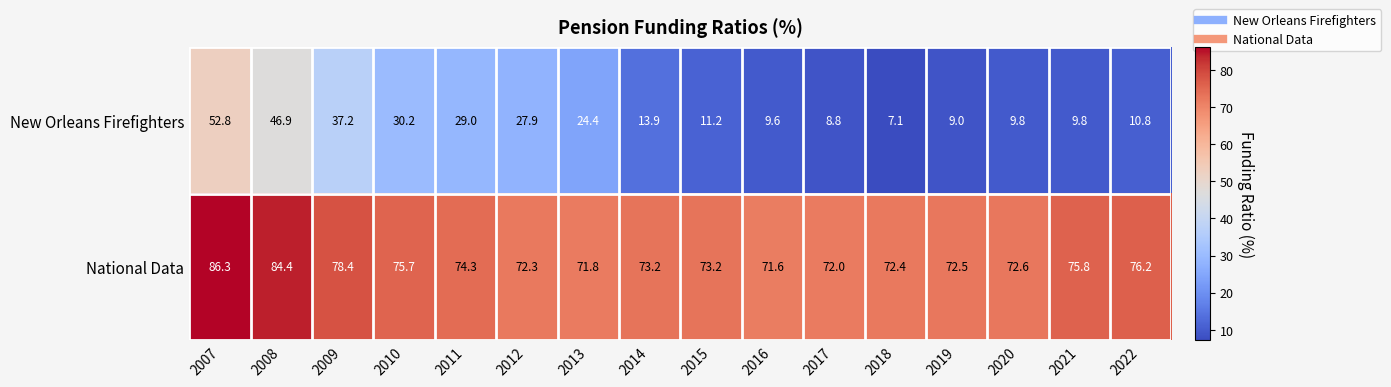

What is the spread (max minus min) of values at 2019?

63.5